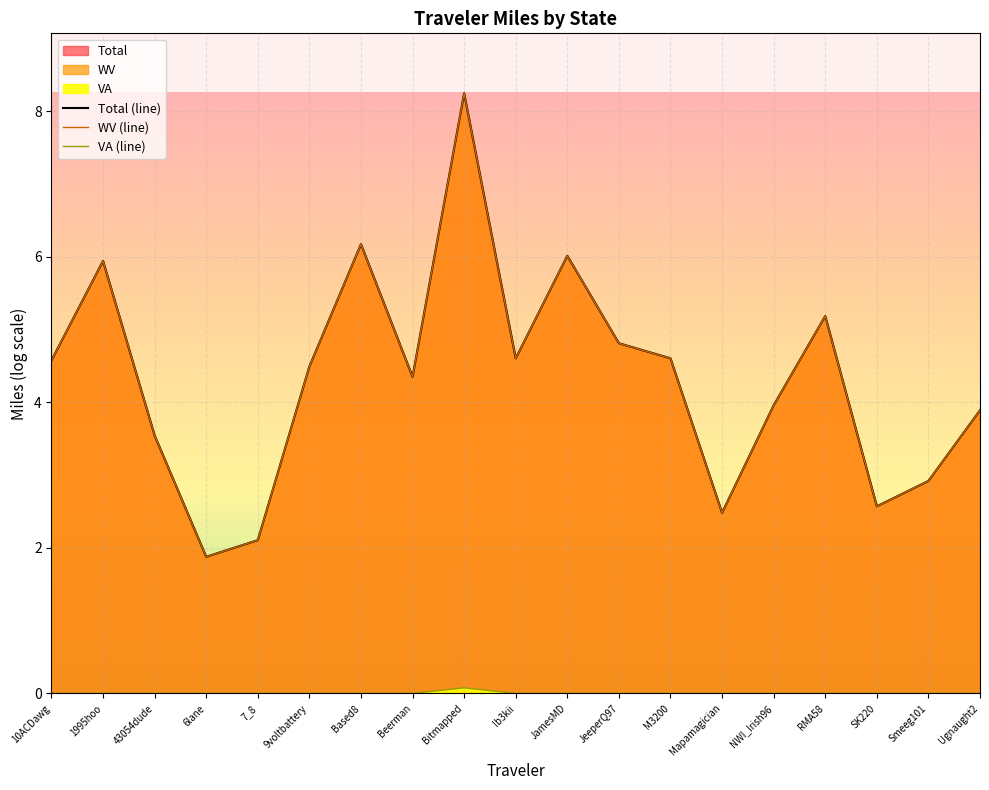

How many data points in WV (line) are less than 4?

8